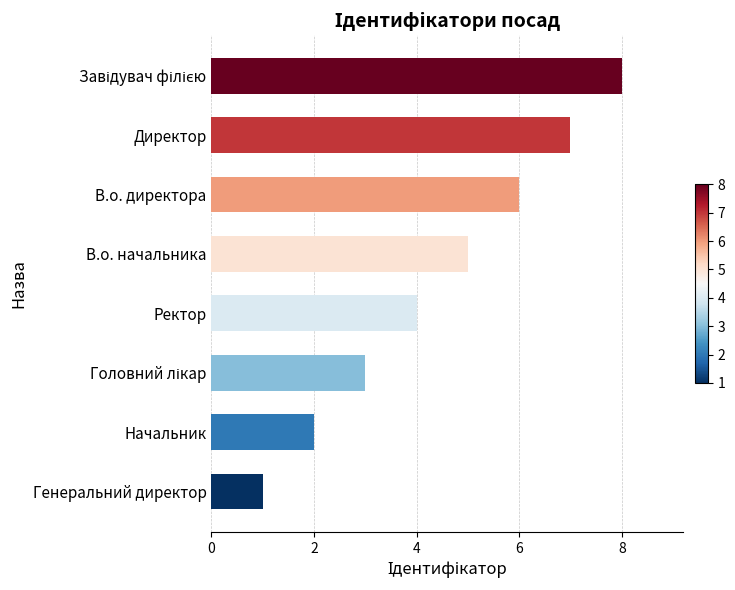

How many data points are less than 5?

4